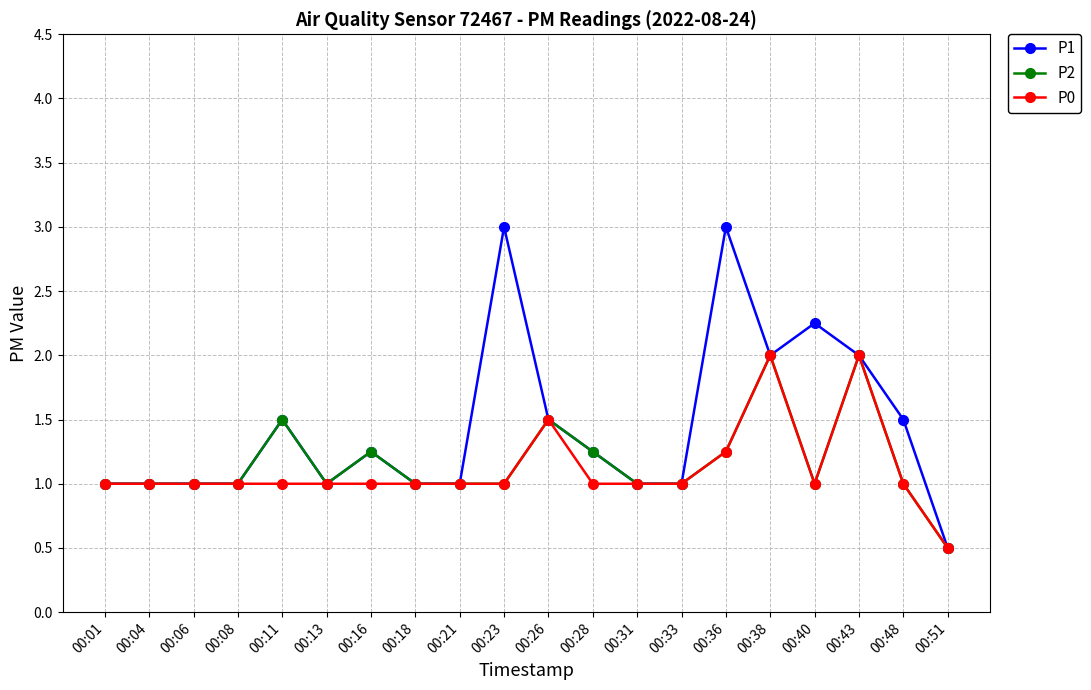

What is the value of the P1 point at the 5th from the left?

1.5